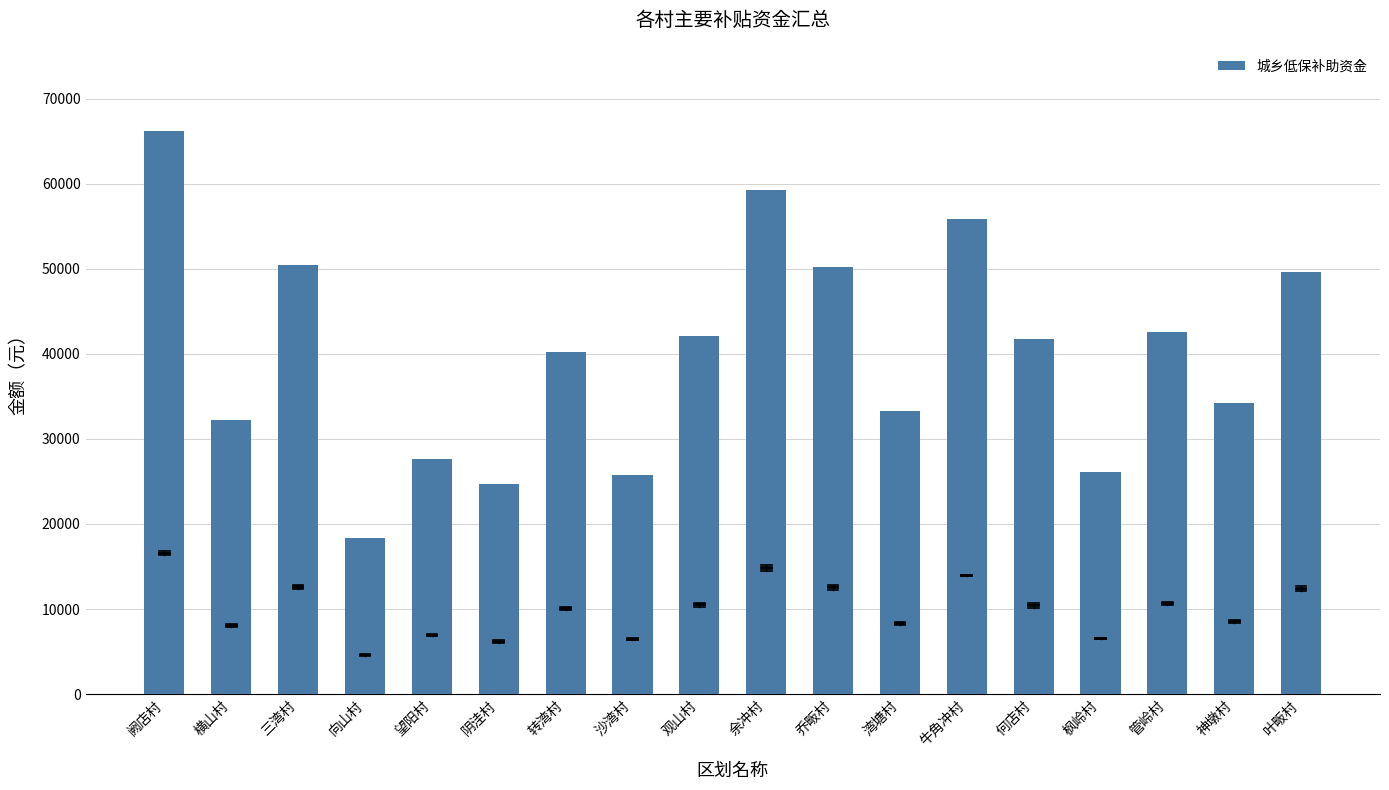

What is the sum of the values at 阴洼村 and 阙店村?

90865